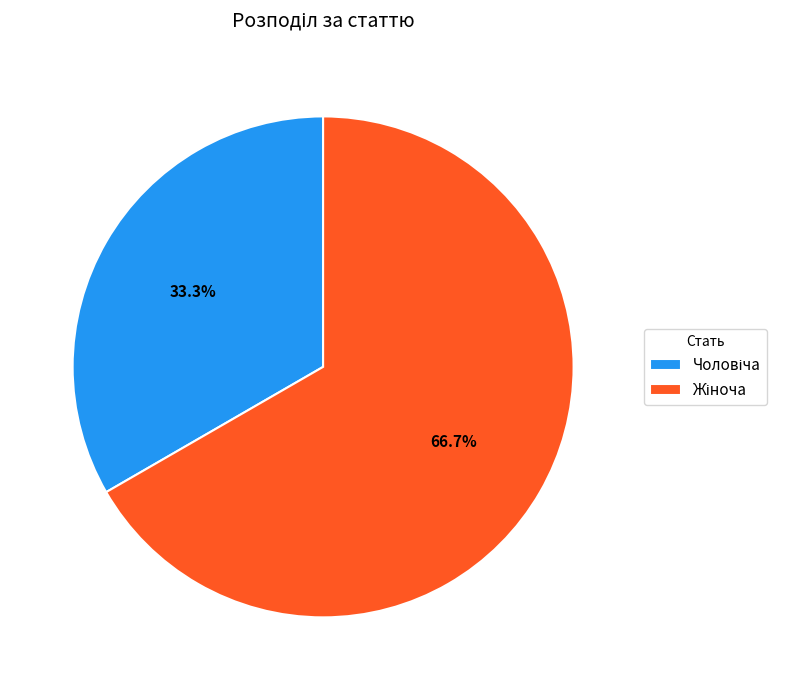

Count the number of slices in the pie.

2